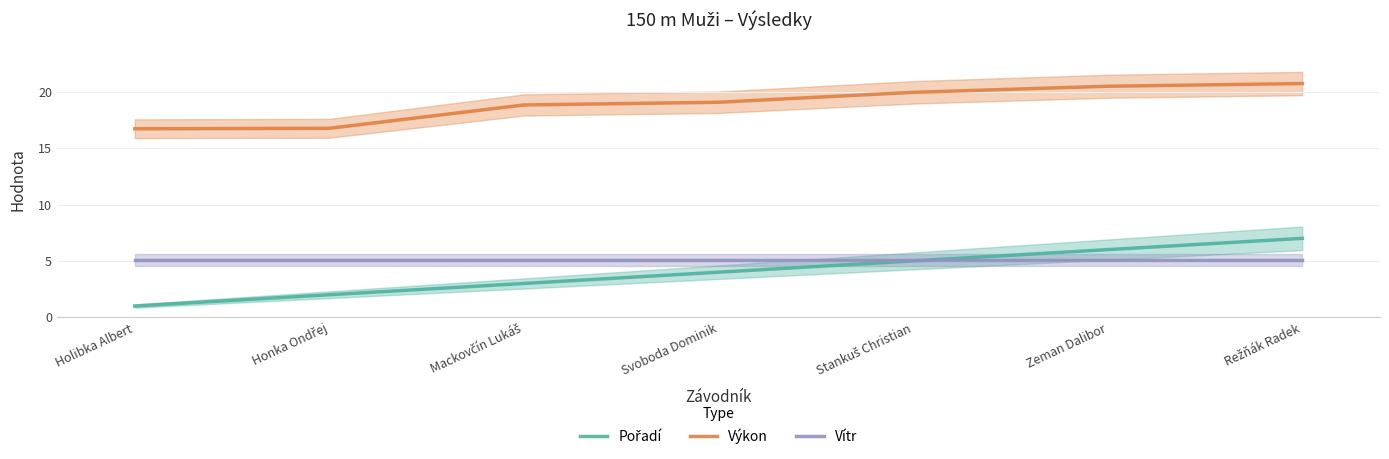

What is the value of the Výkon point at the 7th from the left?

20.7